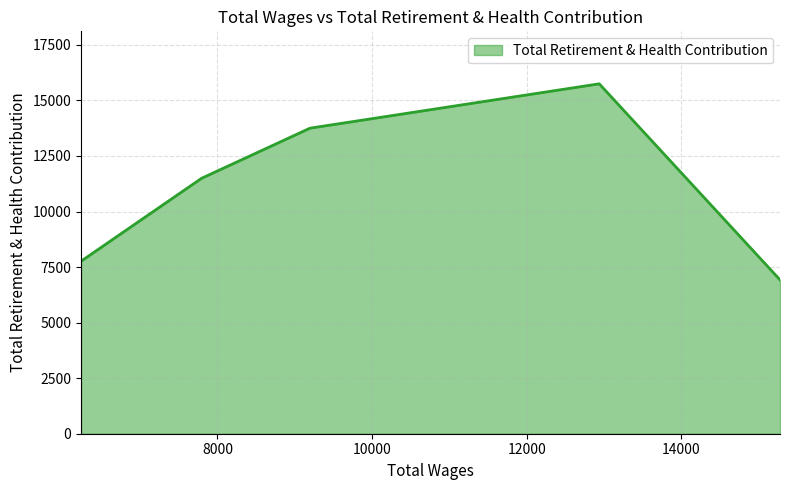

True or false: the data shows 5237 at 6235.0.

False